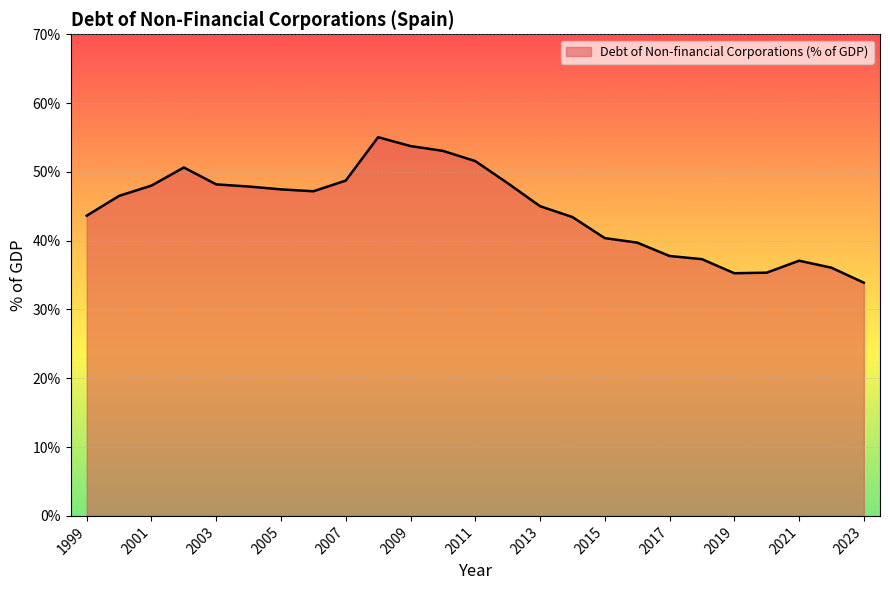

How many lines are shown in the chart?

1